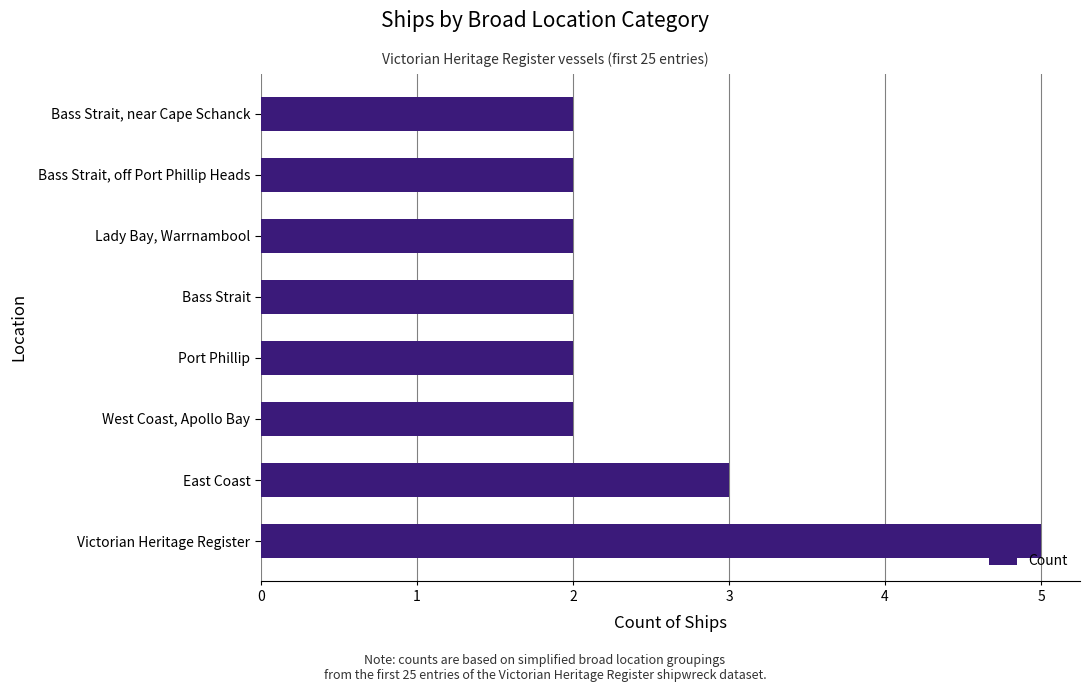

What is the greatest value displayed?

5